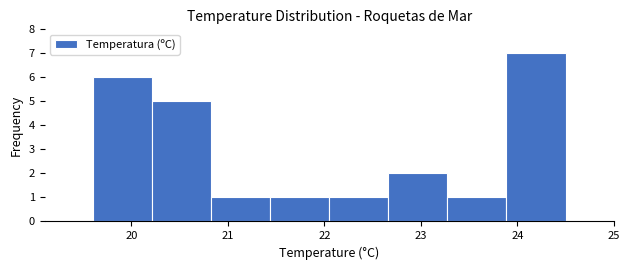

Reading left to right, transcribe this chart: for each bar, give the range it covers on the x-axis and its height. Neither the bar edges nor the heights are printed on the chart, so give them approximately, as read against the axes.

19.6 to 20.2: 6
20.2 to 20.8: 5
20.8 to 21.4: 1
21.4 to 22.1: 1
22.1 to 22.7: 1
22.7 to 23.3: 2
23.3 to 23.9: 1
23.9 to 24.5: 7